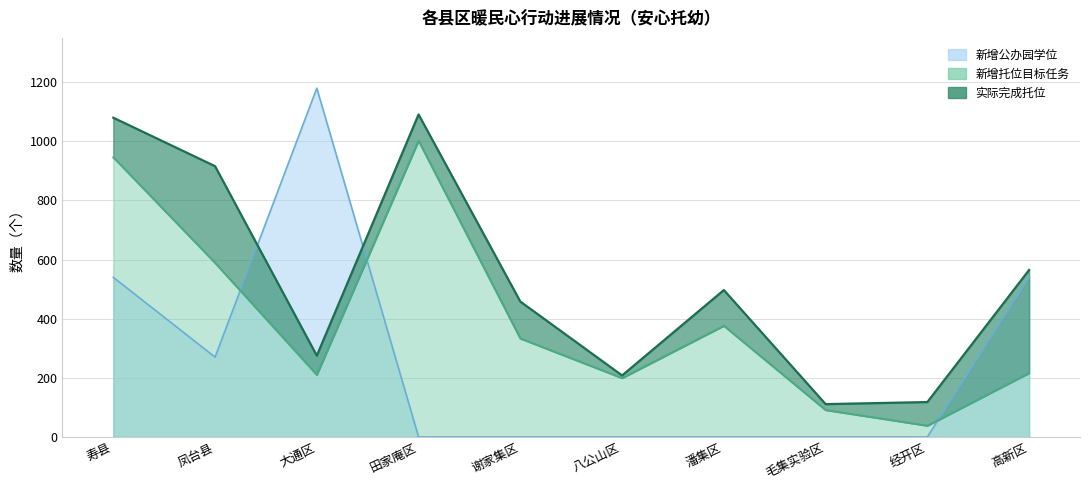

At which label does 实际完成托位 first exceed 497?

寿县